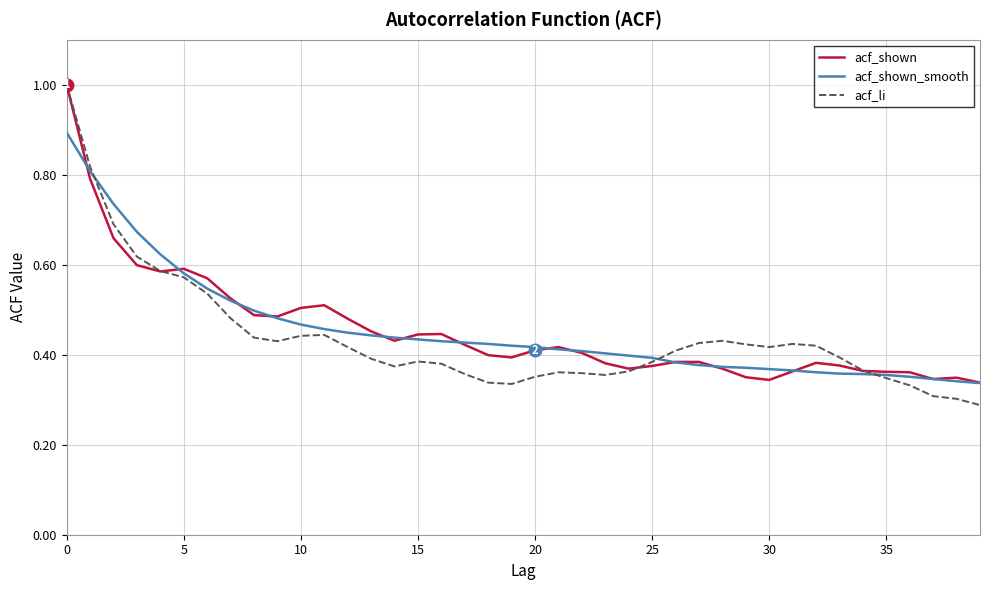

Which series has the widest spread of values?

acf_li